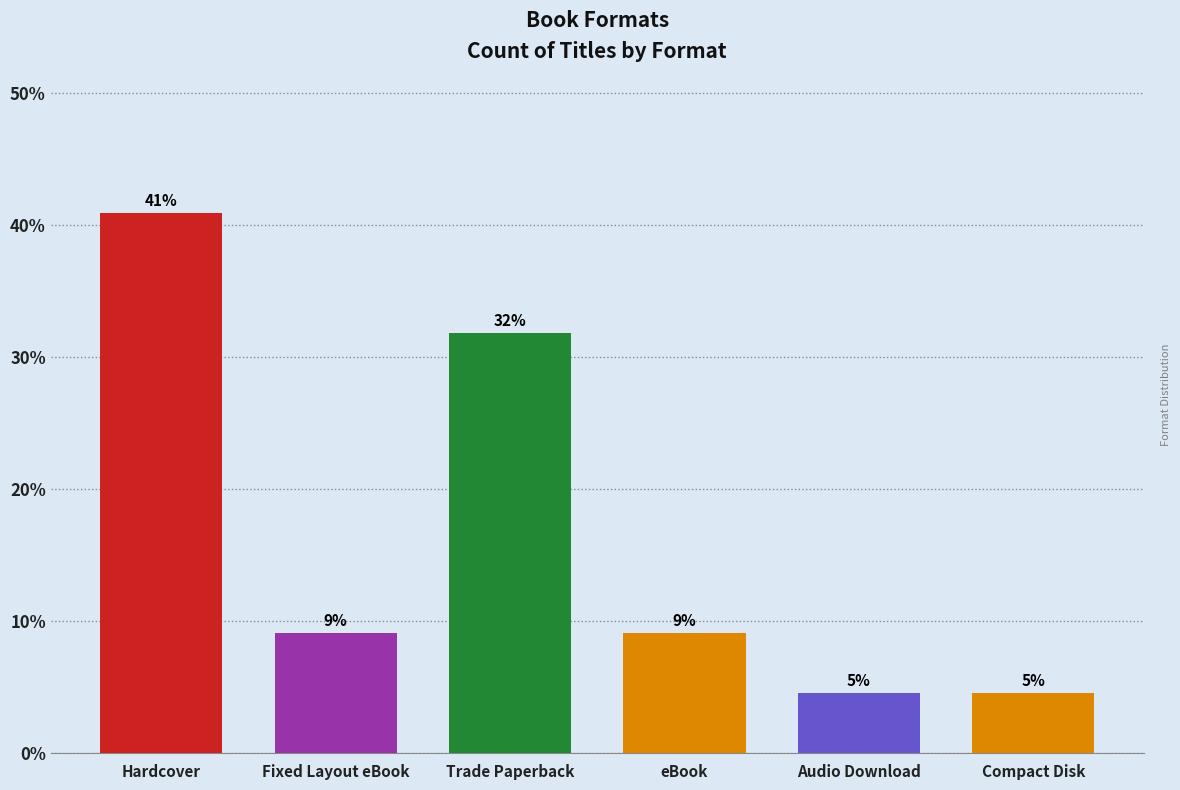

Reading right to left, transcribe all the data shown in this chart.

4.5	4.5	9.1	31.8	9.1	40.9